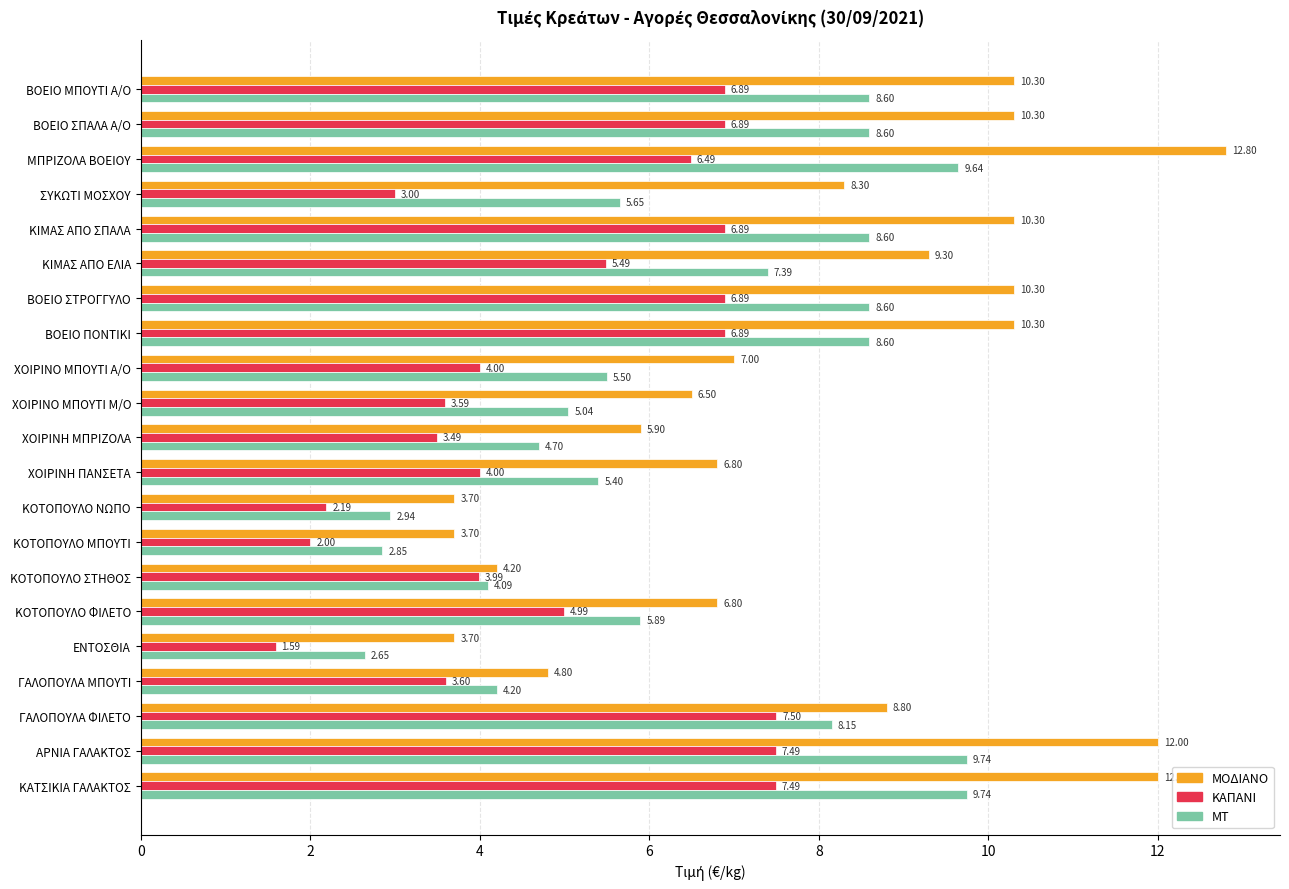

Which series has the largest total across all categories?

ΜΟΔΙΑΝΟ